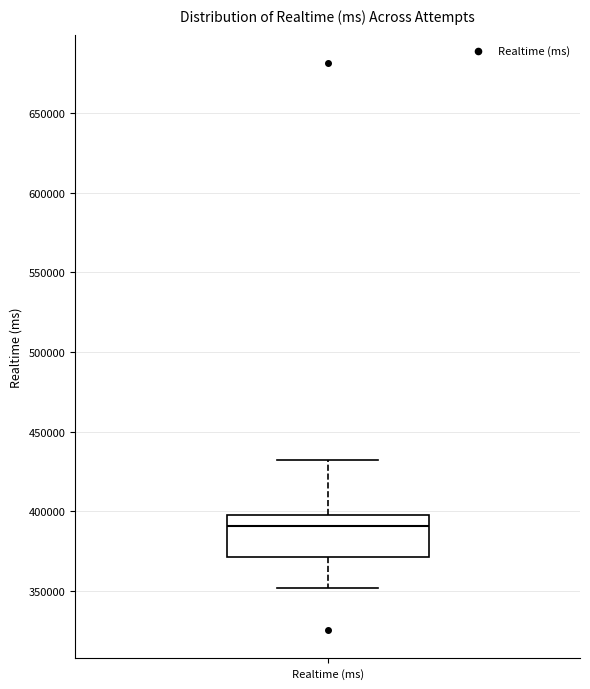

Transcribe this box plot: give where the median line is, the range the box spans, and where the two whiskers end, as read against the y-axis. The values are not printed on the chart, so give them approximately, as read against the axis.

median 390000, box 370000 to 400000, whiskers 350000 to 430000